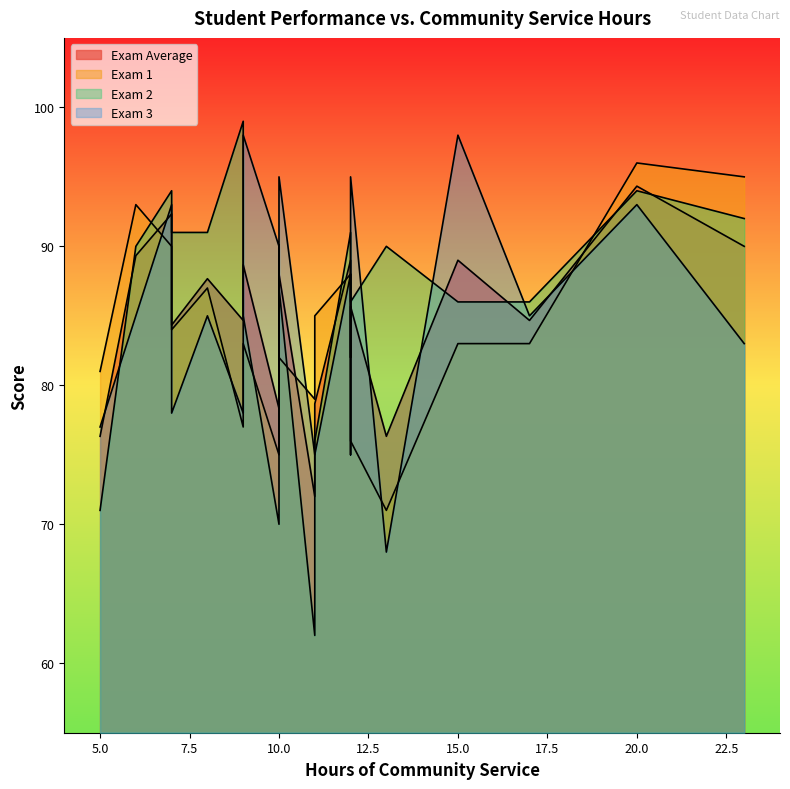

Rank the categories by Exam 2 value from lowest to highest.

9, 2, 0, 19, 18, 7, 11, 12, 8, 17, 1, 4, 5, 10, 15, 16, 6, 13, 14, 3